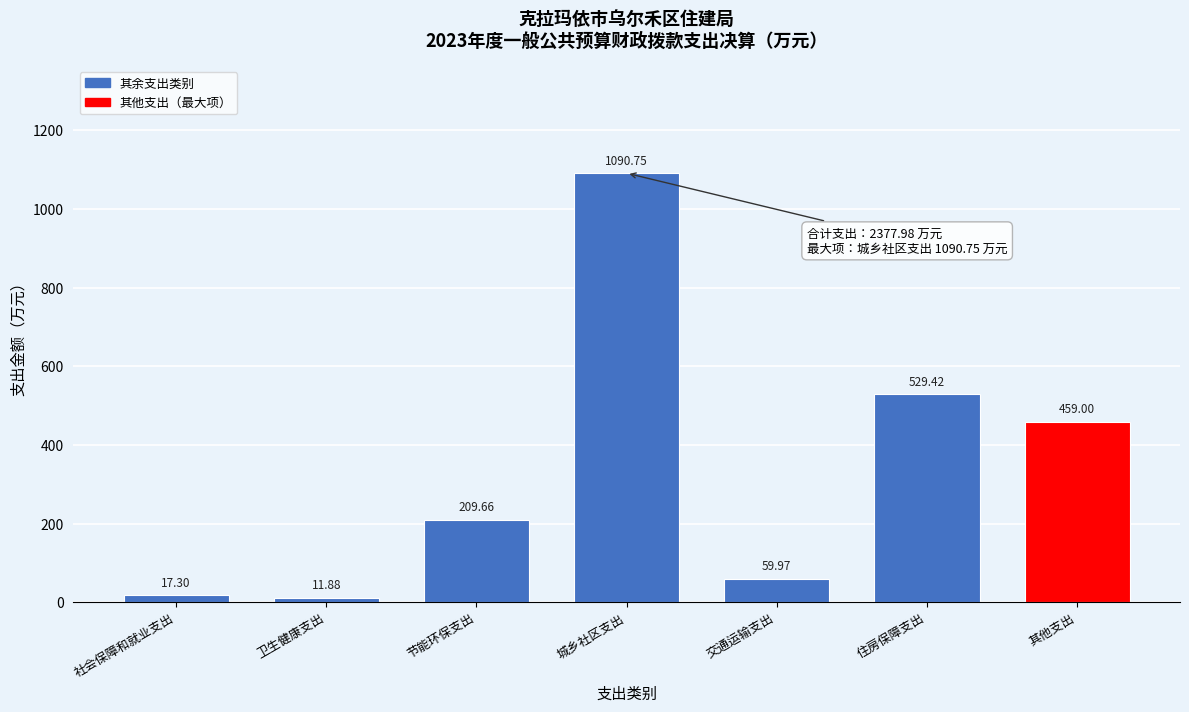

What is the label of the 3rd bar from the left?

节能环保支出